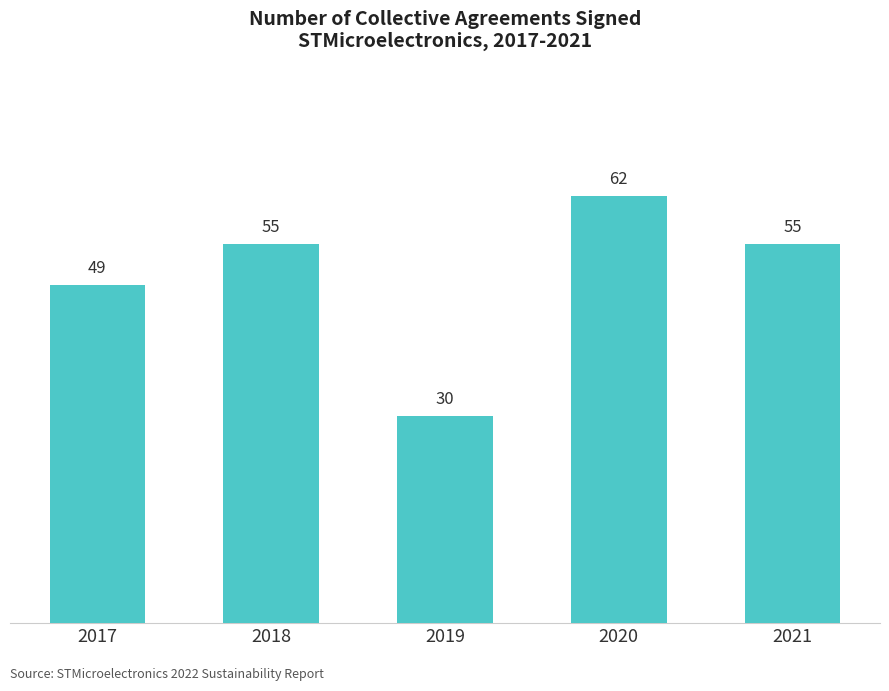

What is the value of the 1st bar from the left?

49